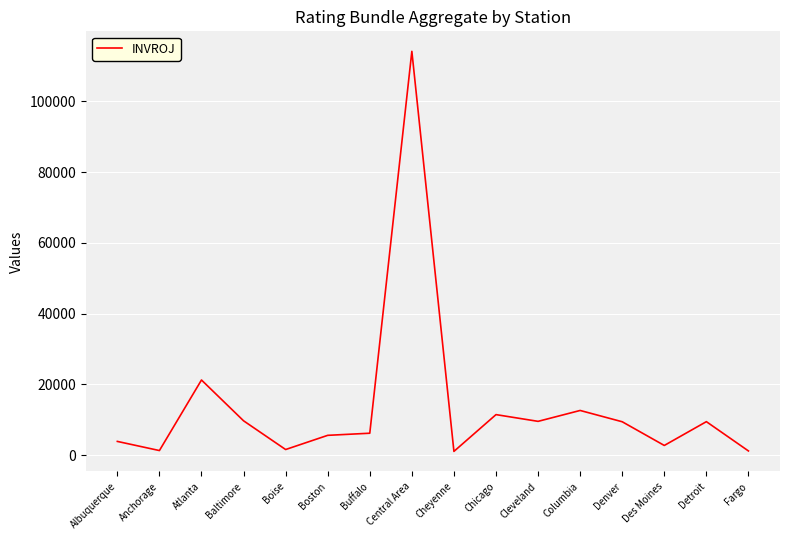

What is the sum of the values at Chicago and Fargo?

12570